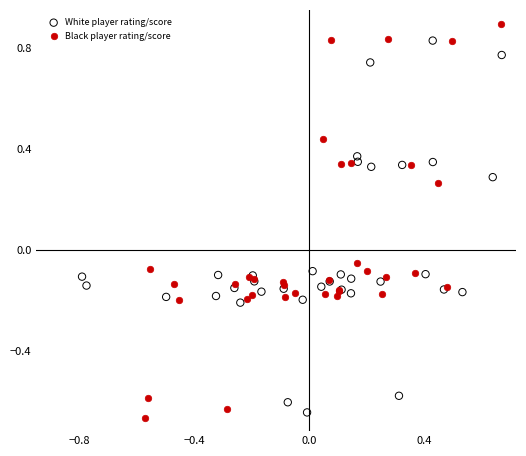

Which series contains the highest Y value?

Black player rating/score